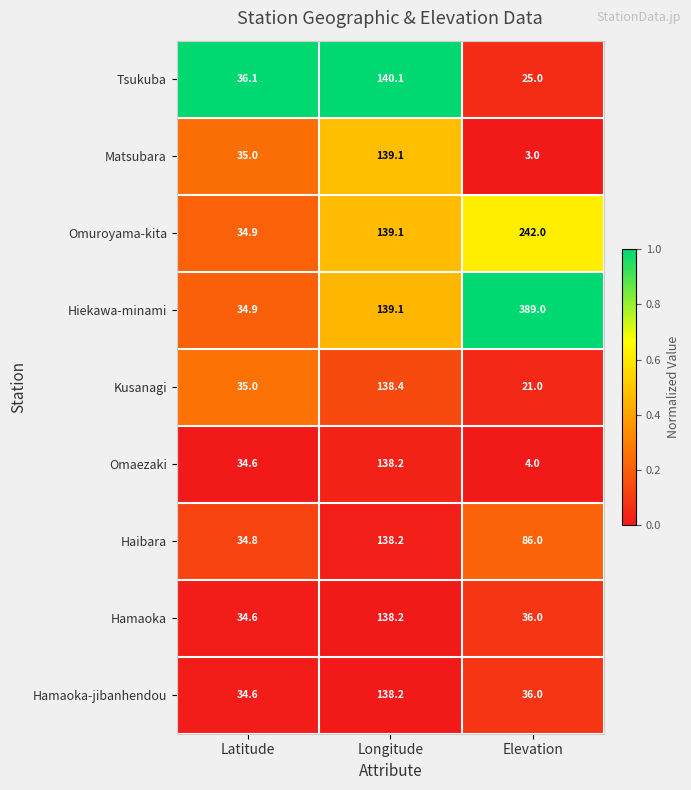

At which category does the chart reach its minimum across all series?

Elevation